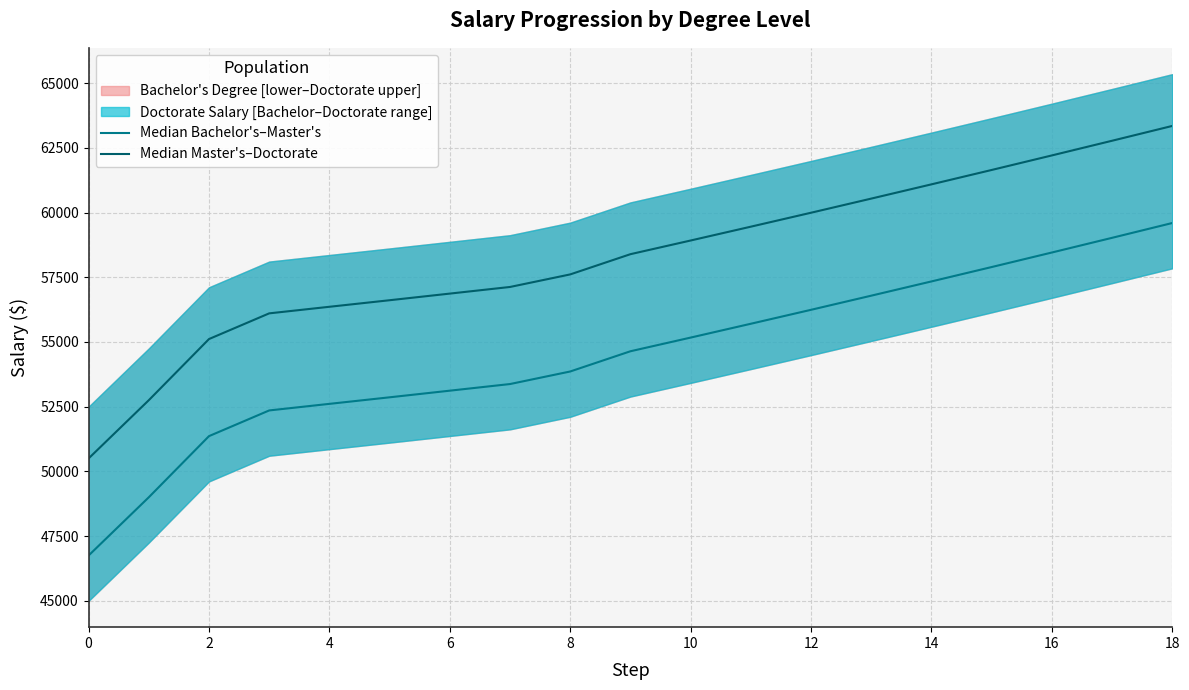

What is the label of the 14th point from the left?

13